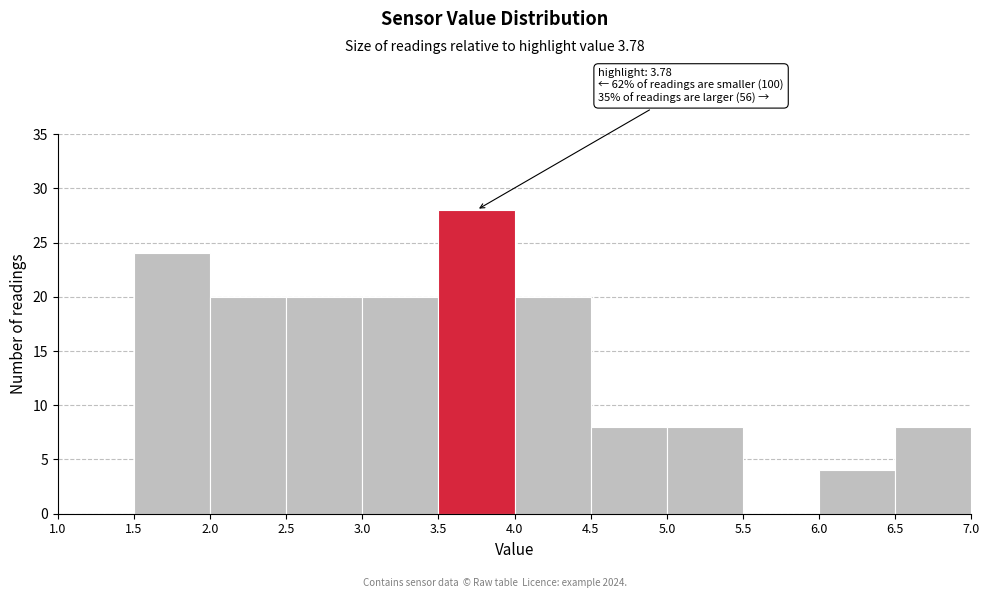

Which range on the x-axis has the tallest bar?

3.5 to 4.0